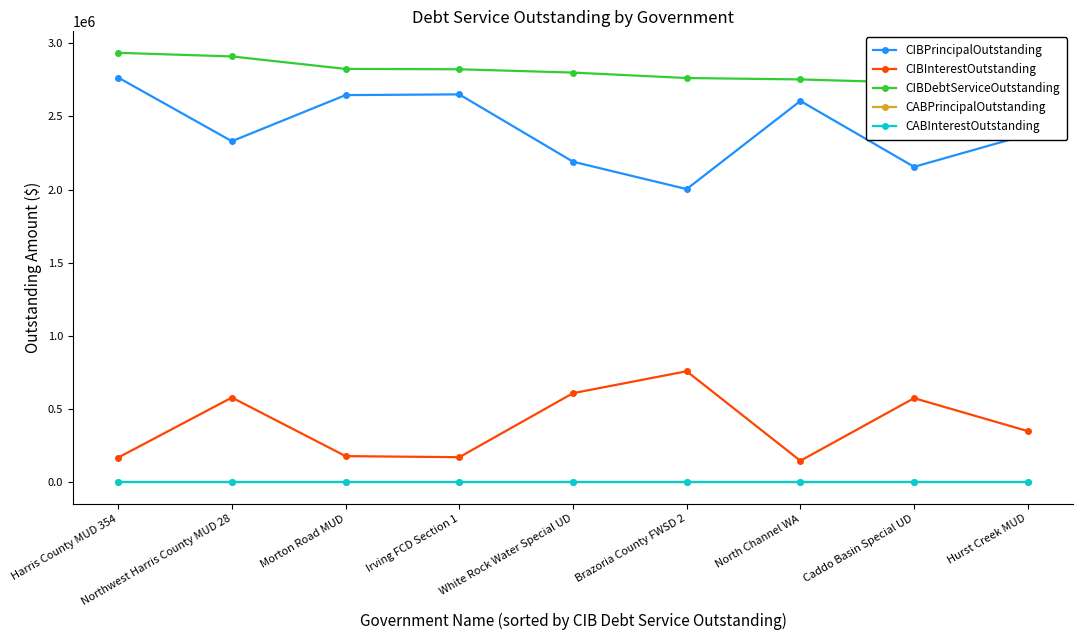

List the labels in order of CIBInterestOutstanding value, largest first.

Brazoria County FWSD 2, White Rock Water Special UD, Northwest Harris County MUD 28, Caddo Basin Special UD, Hurst Creek MUD, Morton Road MUD, Irving FCD Section 1, Harris County MUD 354, North Channel WA